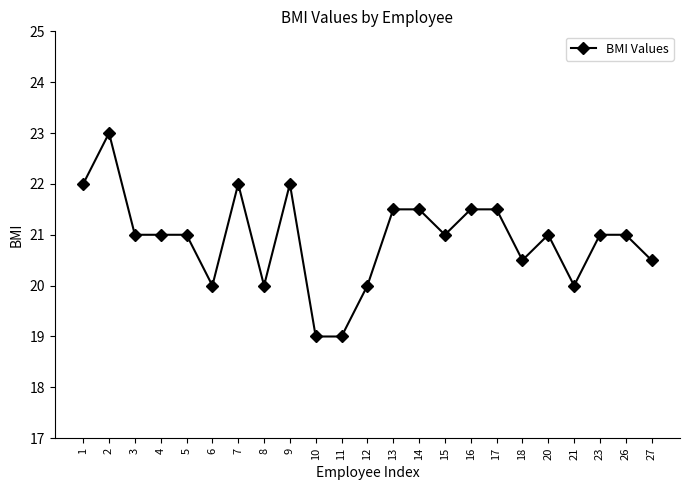

What is the change in value from 14 to 23?

-0.5